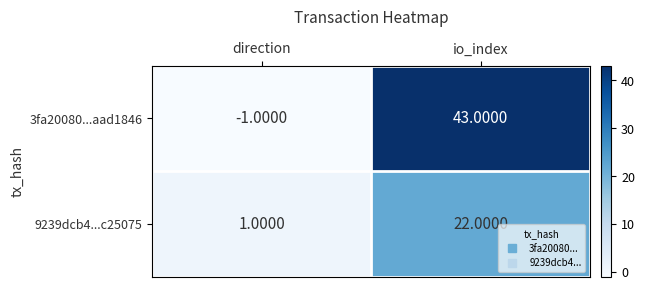

Which category has the lowest value in the 9239dcb4...c25075 series?

direction